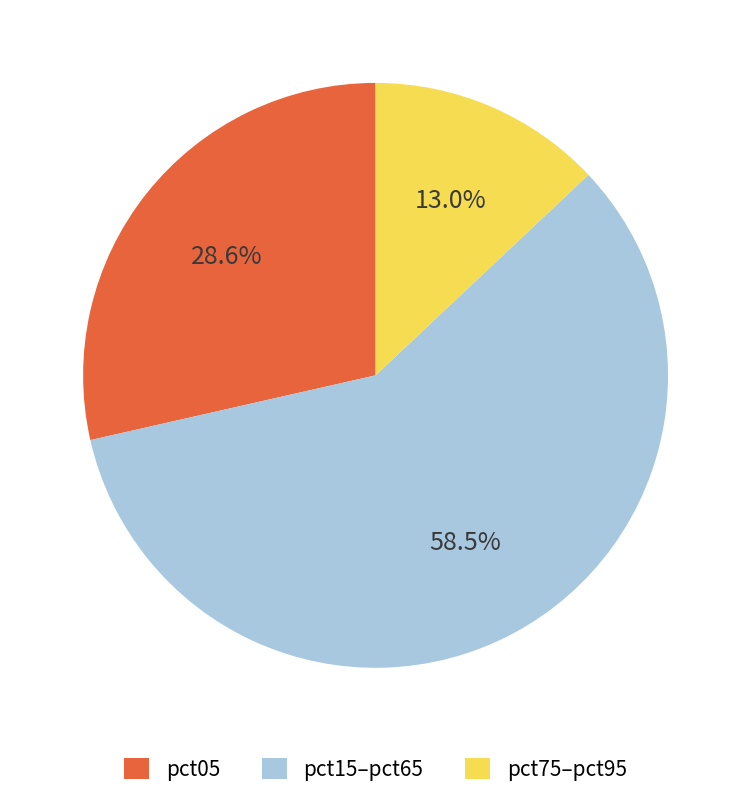

Combined, do pct05 and pct15–pct65 account for over 50%?

Yes